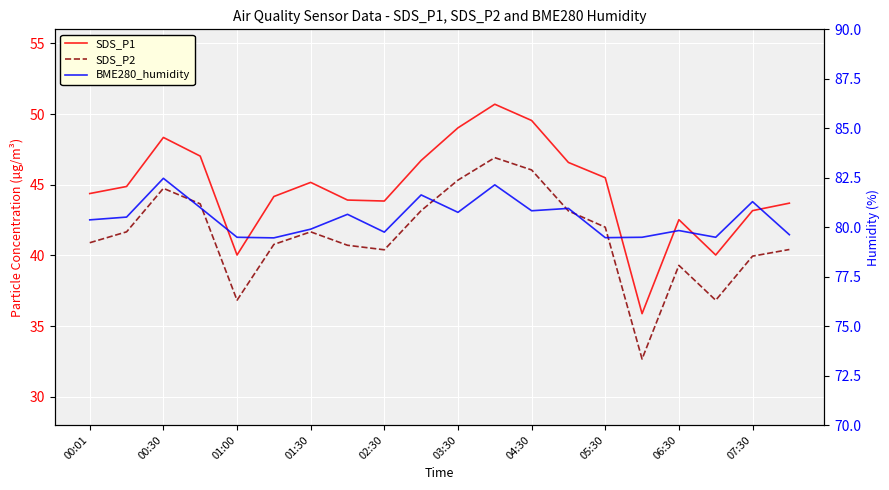

How many categories are shown in the chart?

20